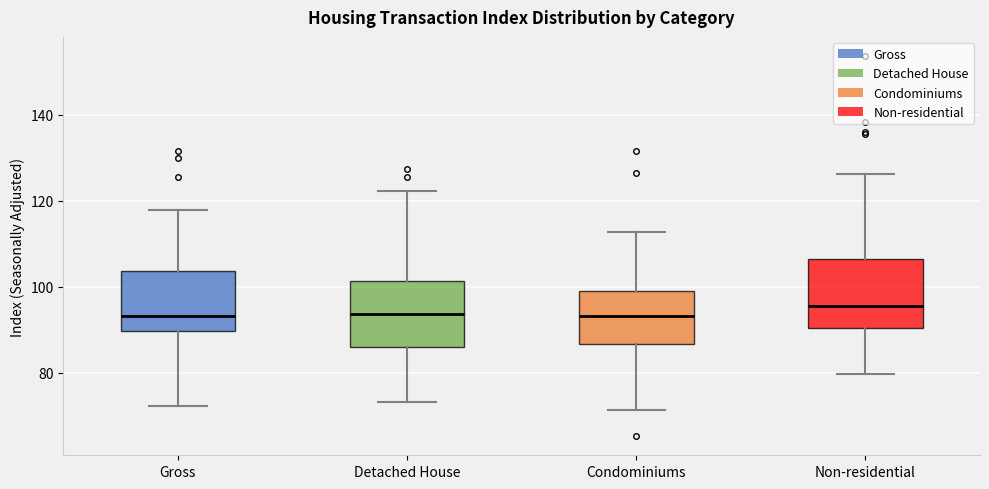

Reading left to right, transcribe this box plot: for each box, give where its median line is, the range the box spans, and where its two whiskers end, as read against the y-axis. The values are not printed on the chart, so give them approximately, as read against the axis.

Gross: median 94, box 90 to 104, whiskers 72 to 118
Detached House: median 94, box 86 to 102, whiskers 74 to 122
Condominiums: median 94, box 86 to 100, whiskers 72 to 112
Non-residential: median 96, box 90 to 106, whiskers 80 to 126